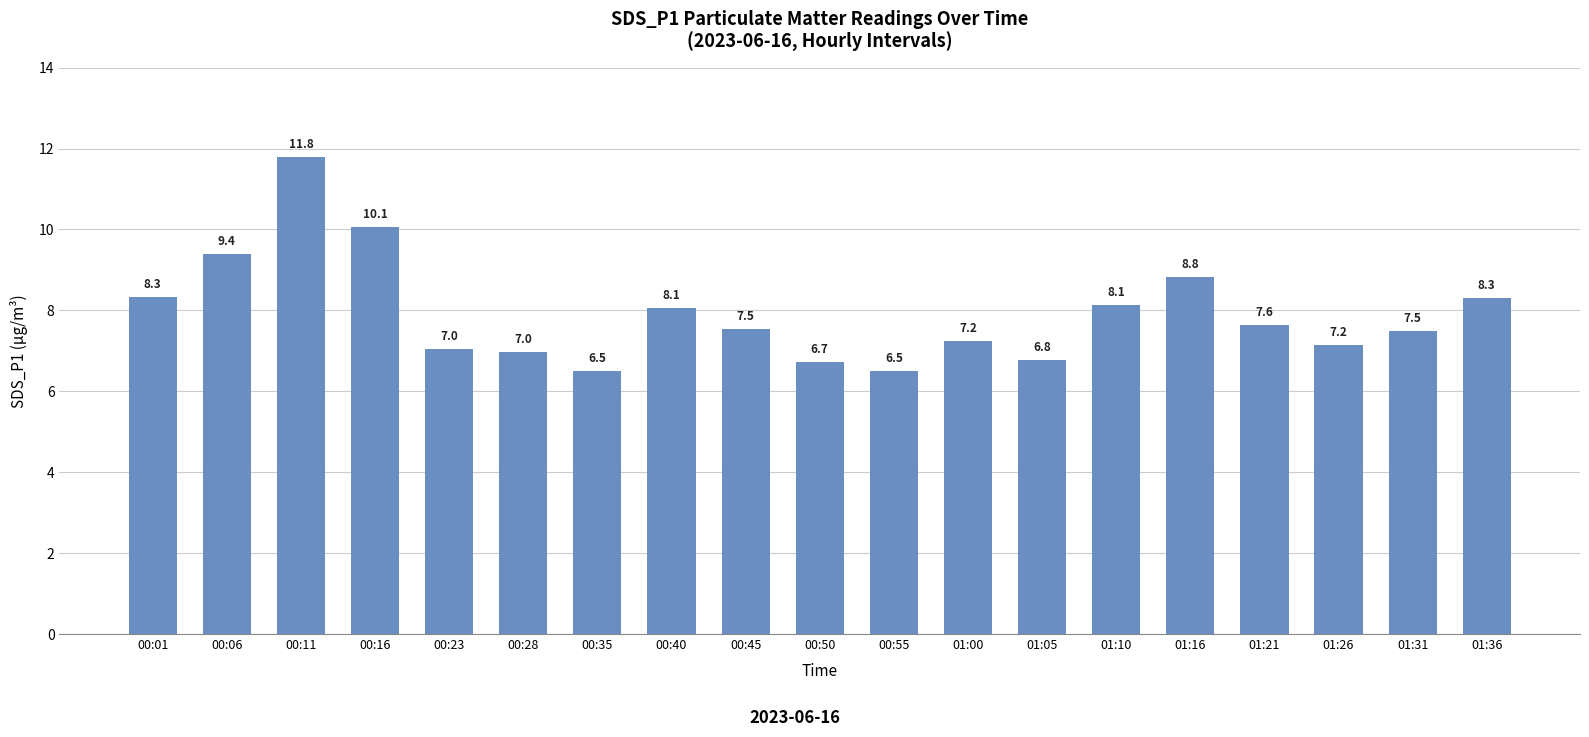

What is the difference between the maximum and minimum values?

5.3